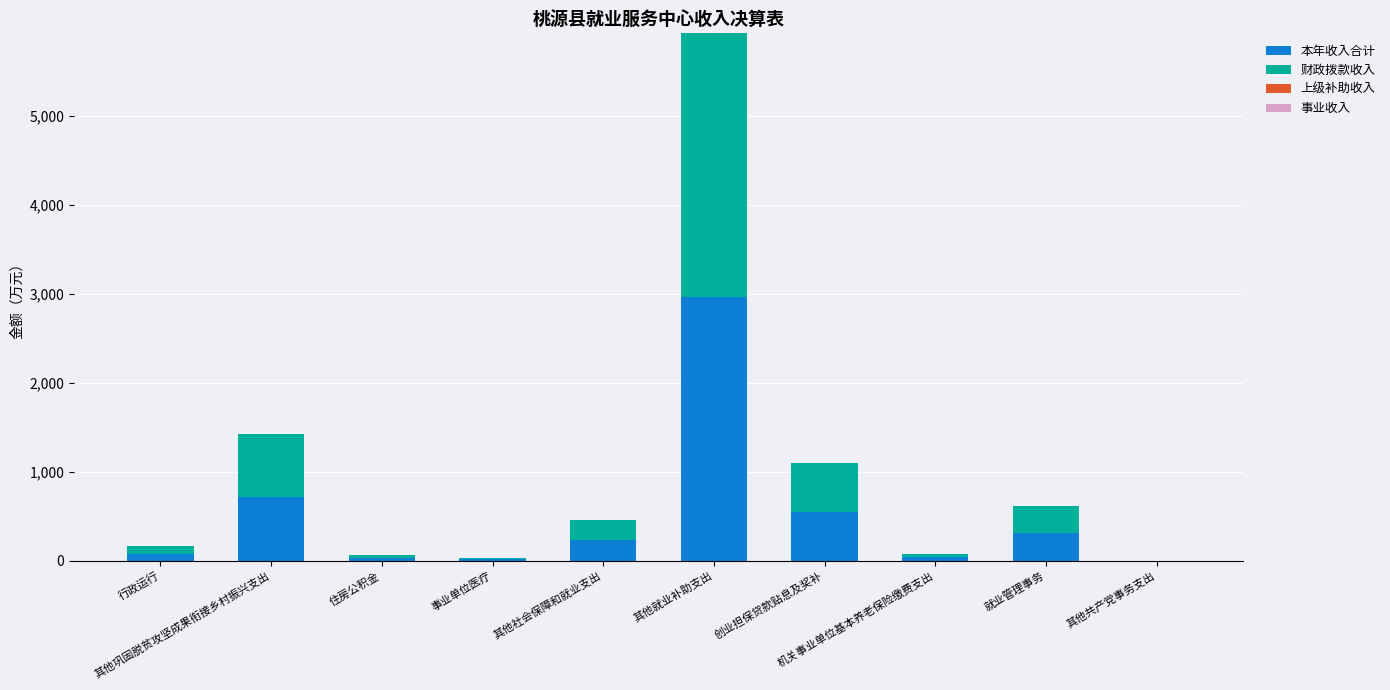

How many series are shown in this chart?

2